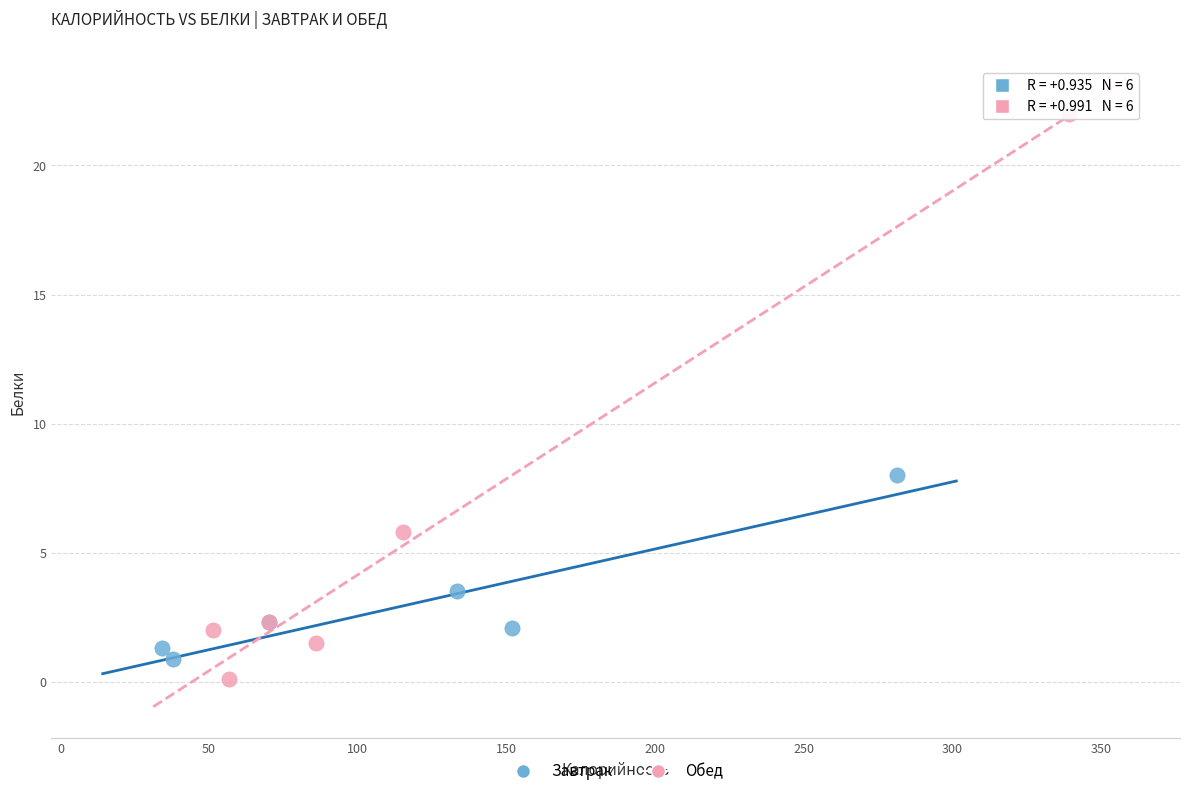

What are all the series names shown in the legend?

Завтрак, Обед